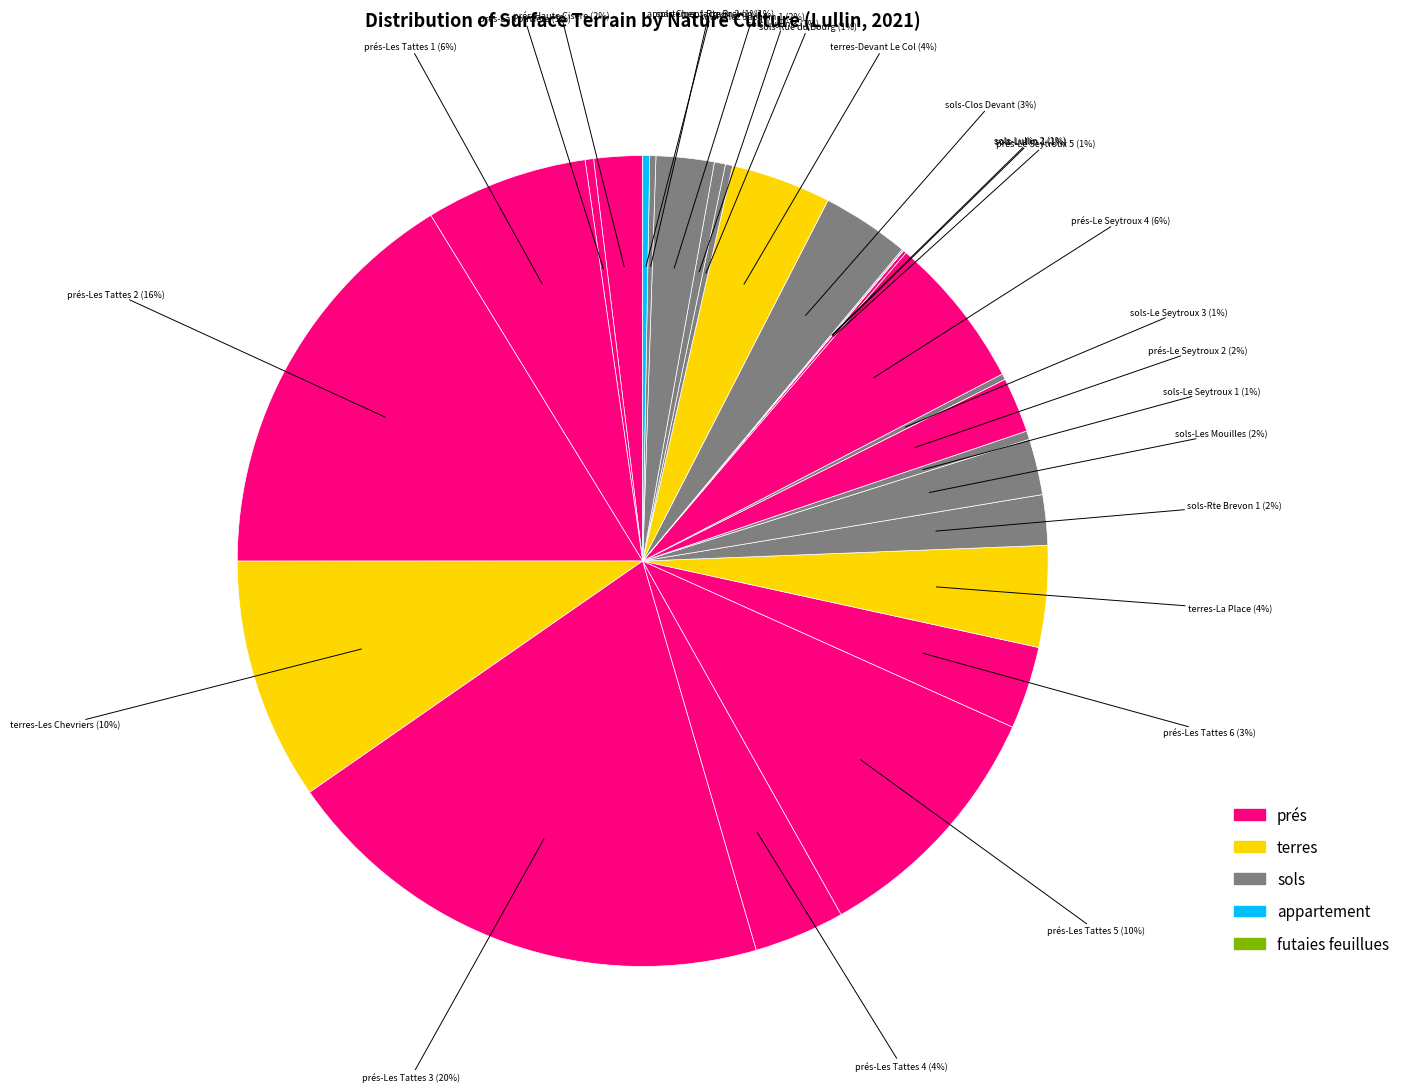

Count the number of slices in the pie.

26